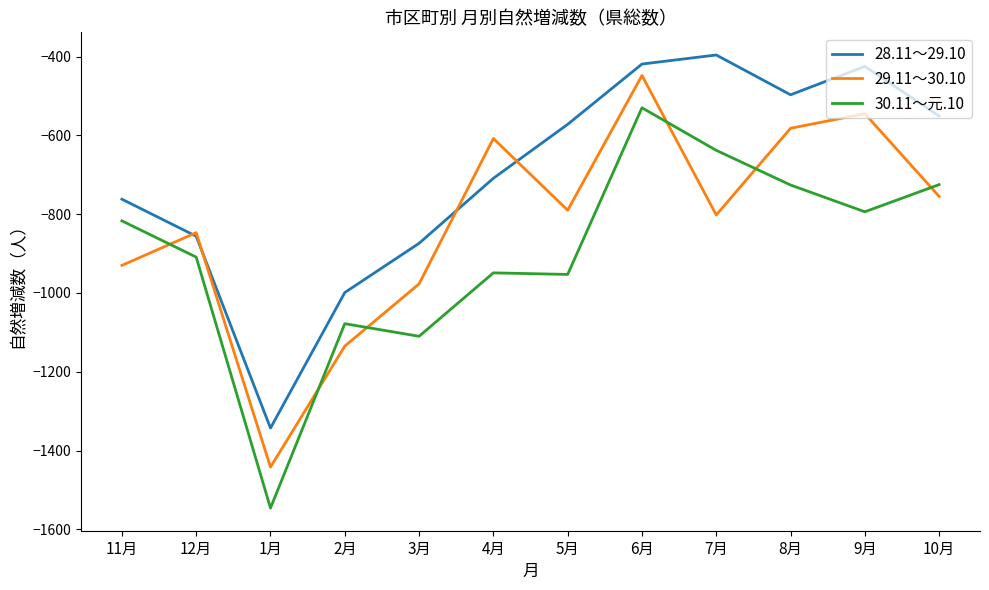

Which category has the lowest value in the 30.11～元.10 series?

1月